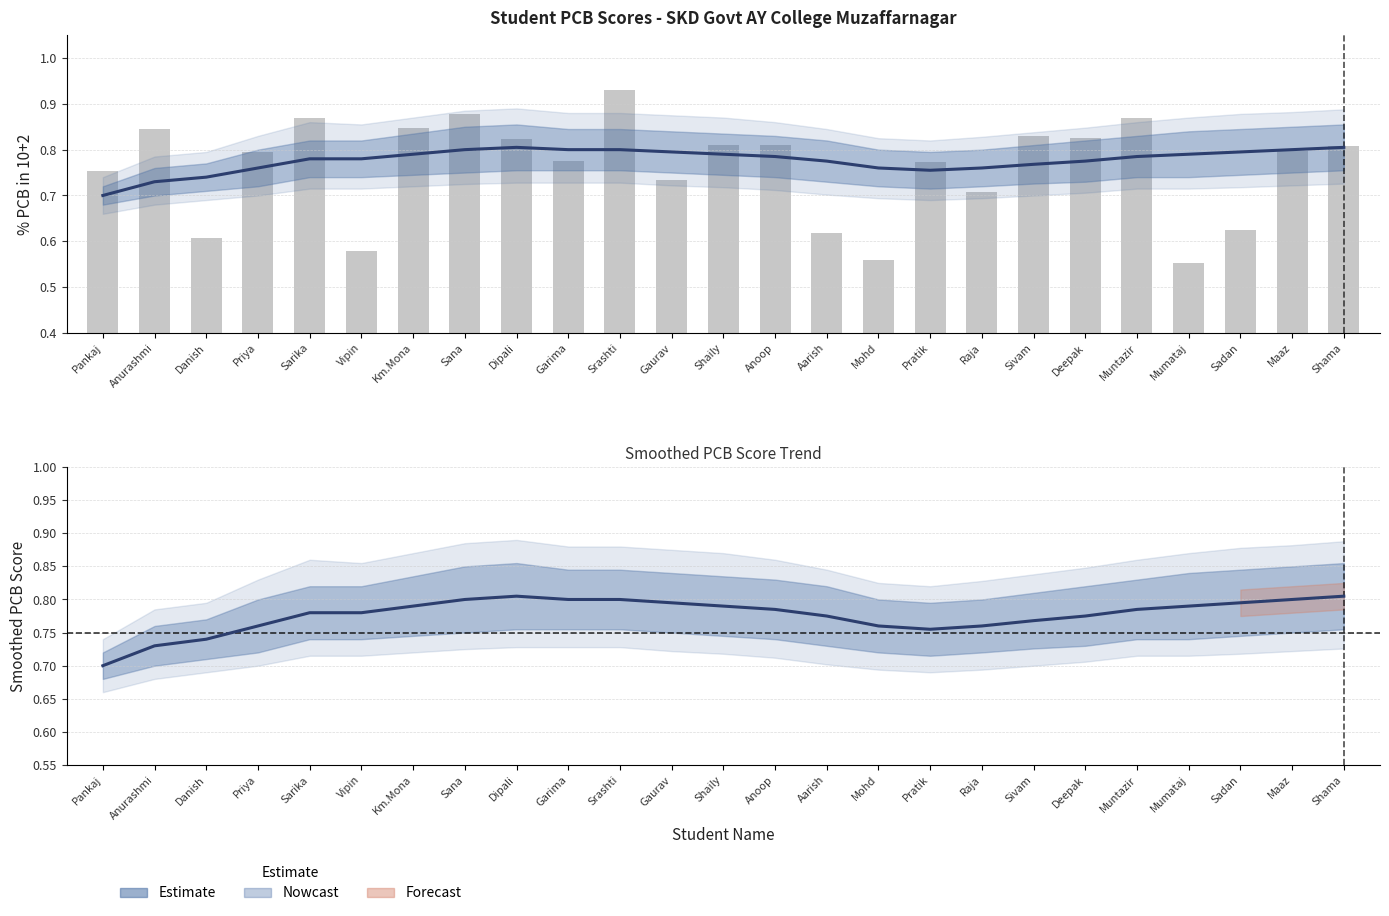

At which category does the chart reach its minimum across all series?

Mumataj